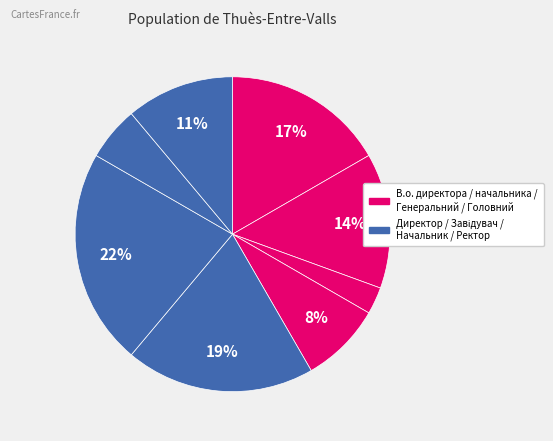

How many segments does this pie chart have?

8